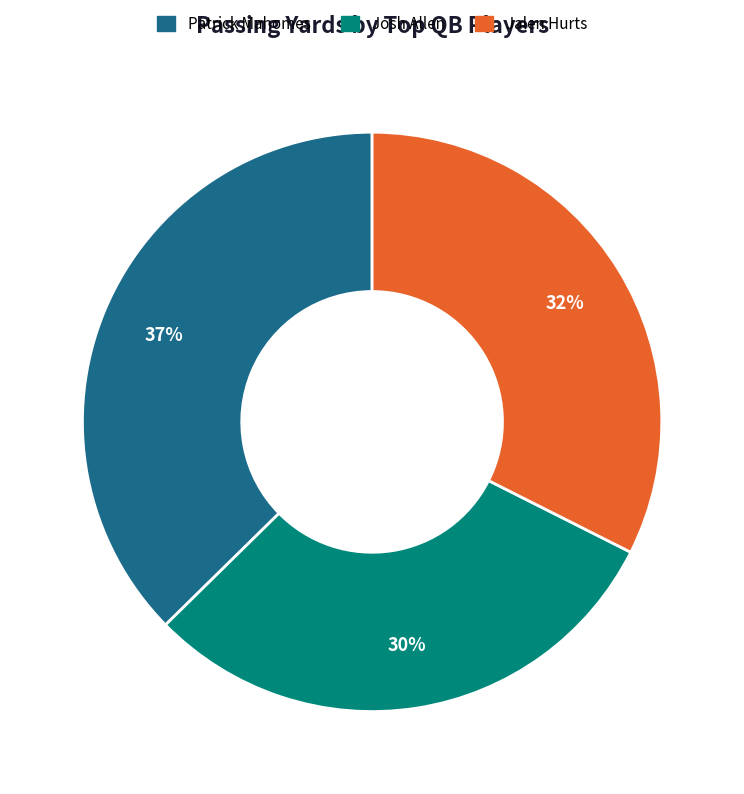

Between Jalen Hurts and Josh Allen, which is larger?

Jalen Hurts